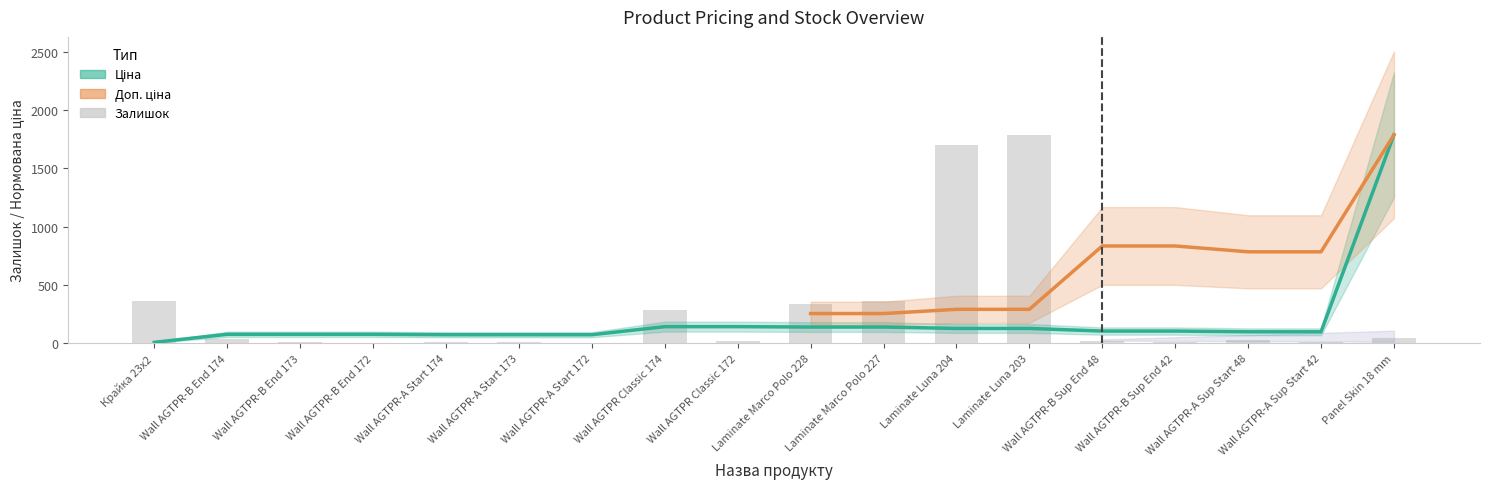

The value of Залишок at Laminate Marco Polo 228 is 333.0. True or false?

True